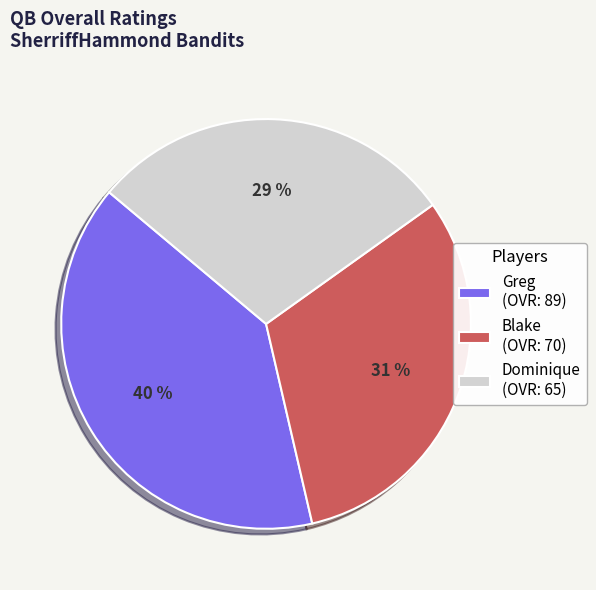

To the nearest percent, what percentage of the pie is Dominique?

29%